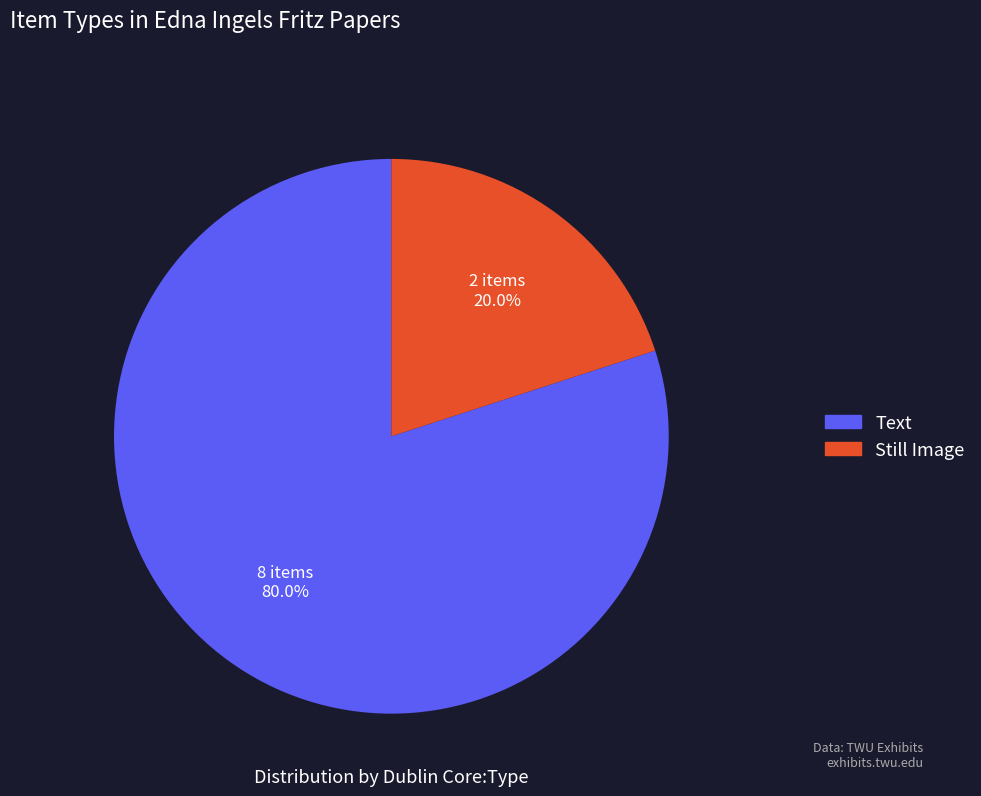

Is there any slice that represents more than half of the pie?

Yes